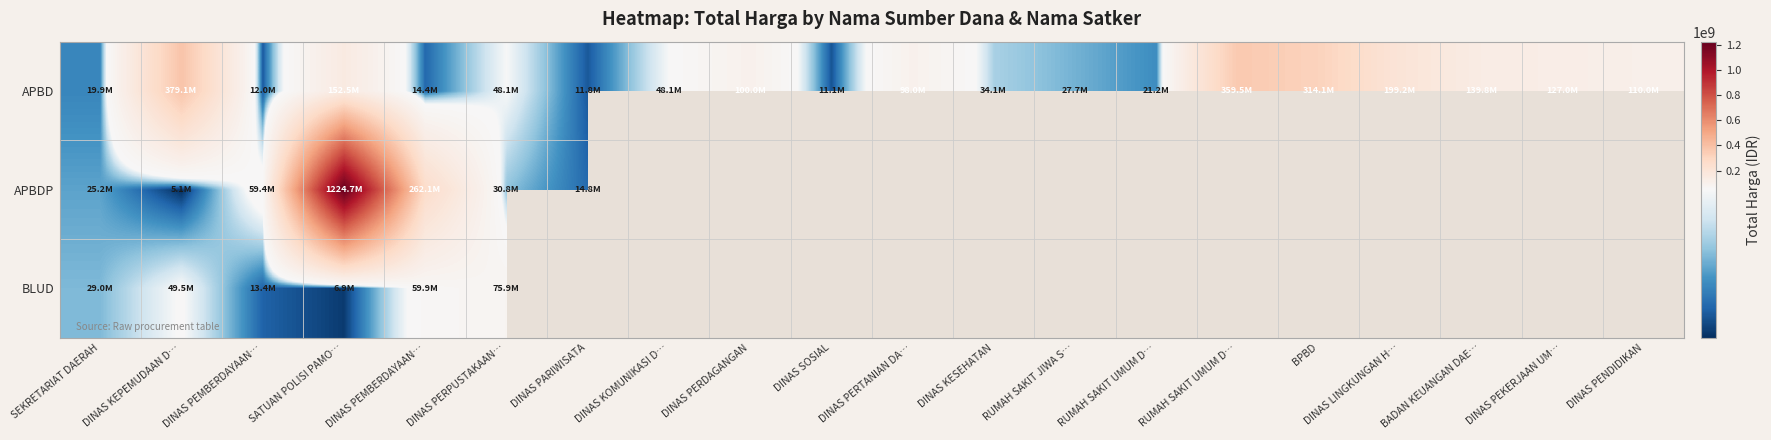

What is the minimum value for APBD?

11100000.0